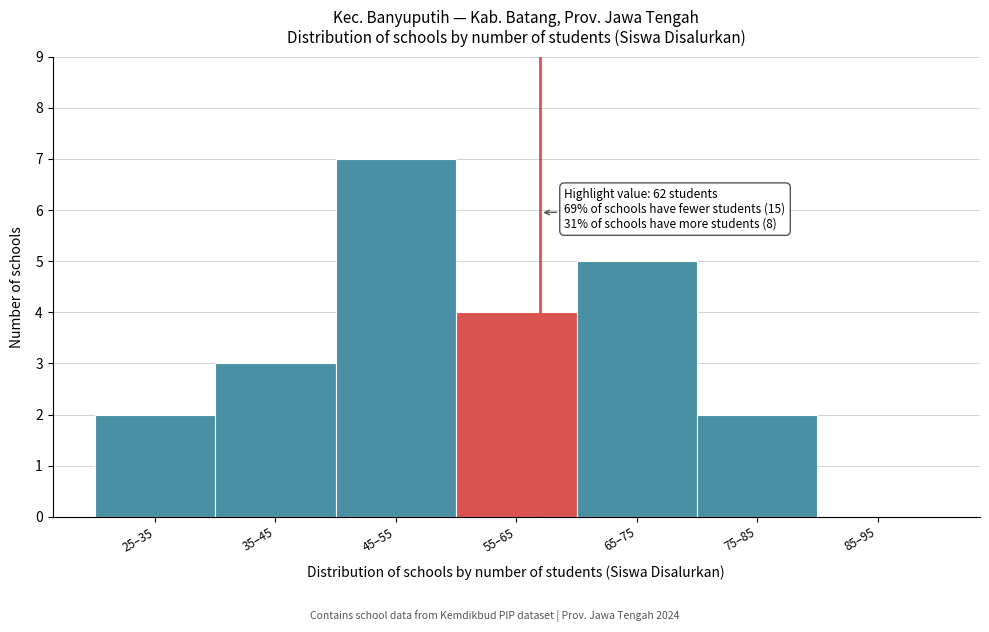

Reading right to left, list all the values displayed in this chart.

85–95=0	75–85=2	65–75=5	55–65=4	45–55=7	35–45=3	25–35=2